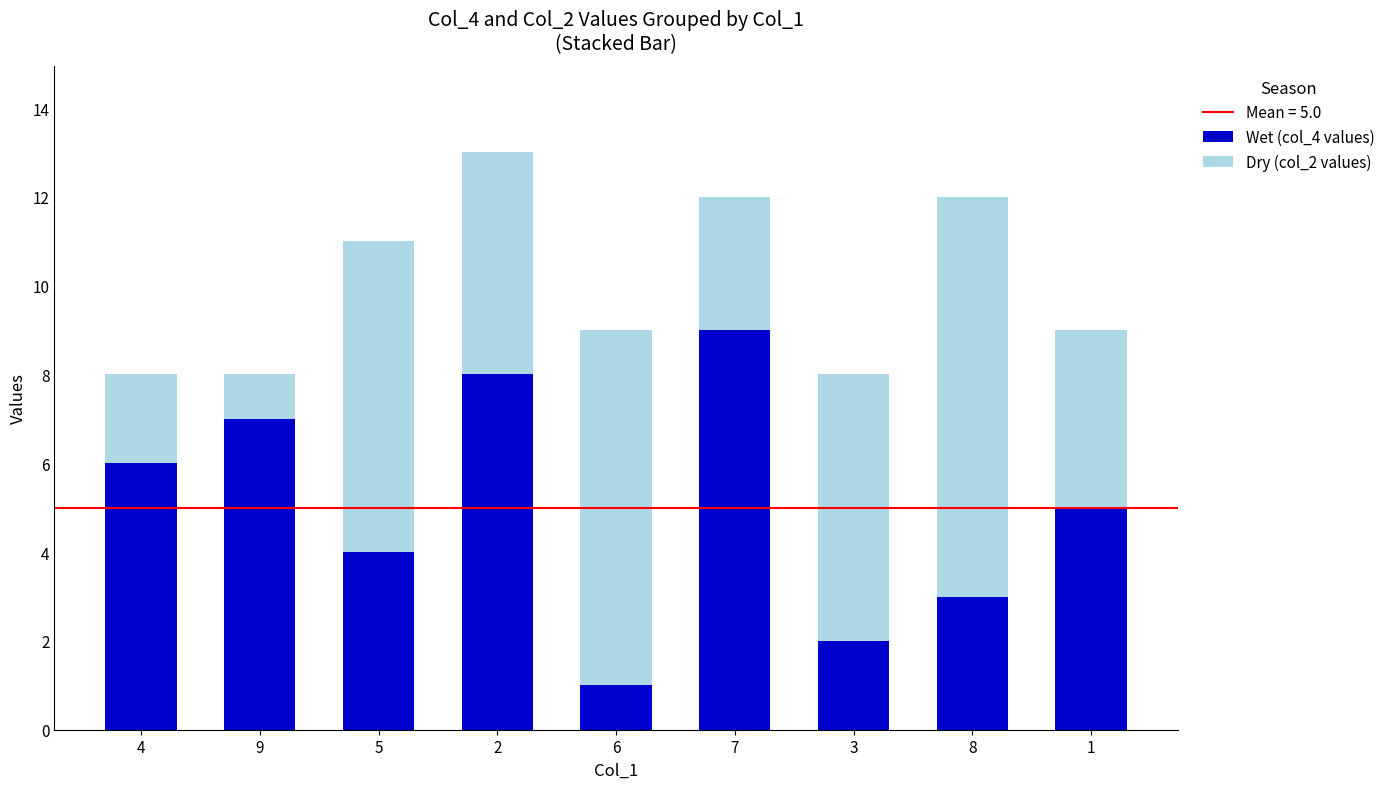

The value of Wet (col_4 values) at 1 is 5. True or false?

True